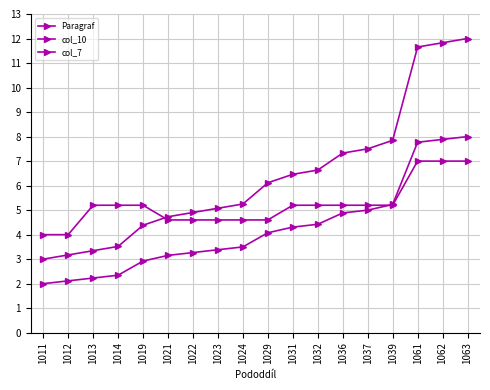

True or false: col_7 has a value of 5.2 at 1039.

True